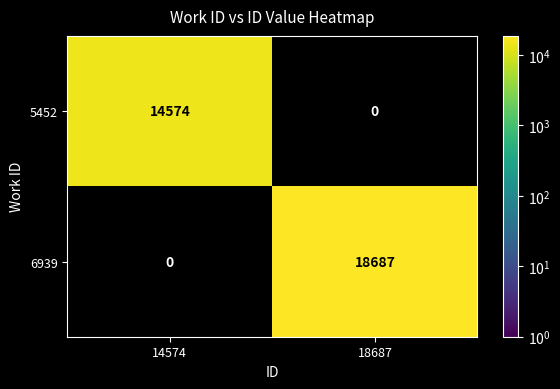

List the series in order of their overall mean, lowest first.

5452, 6939